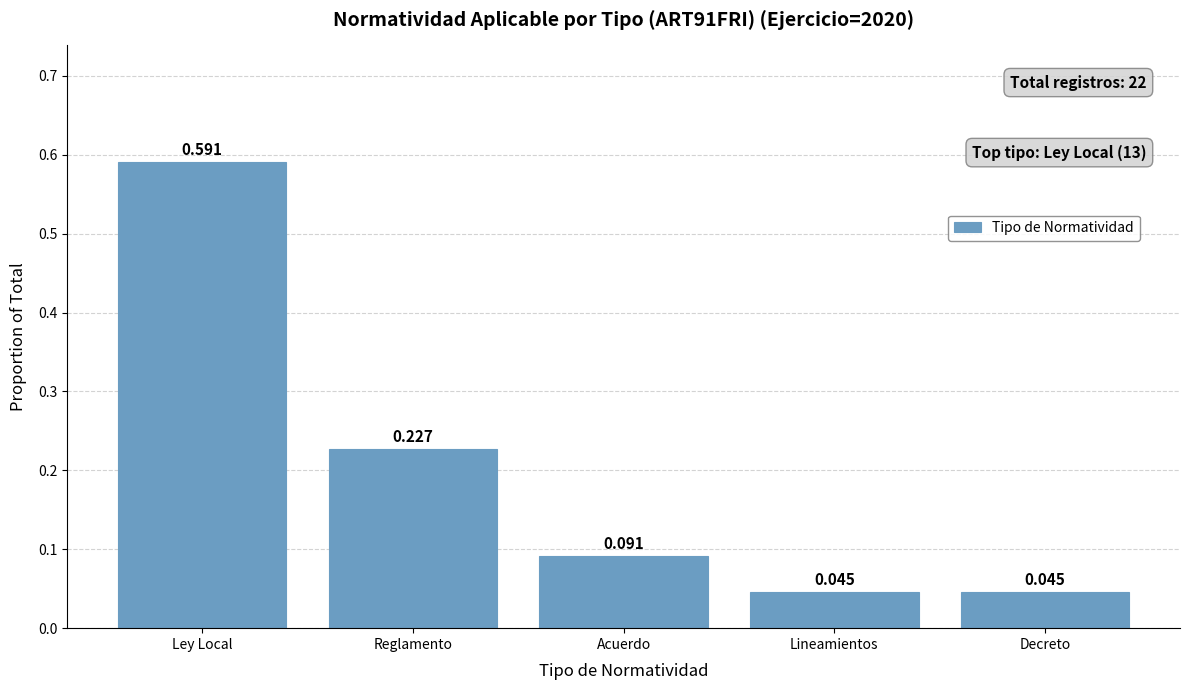

What is the label of the 1st bar from the right?

Decreto